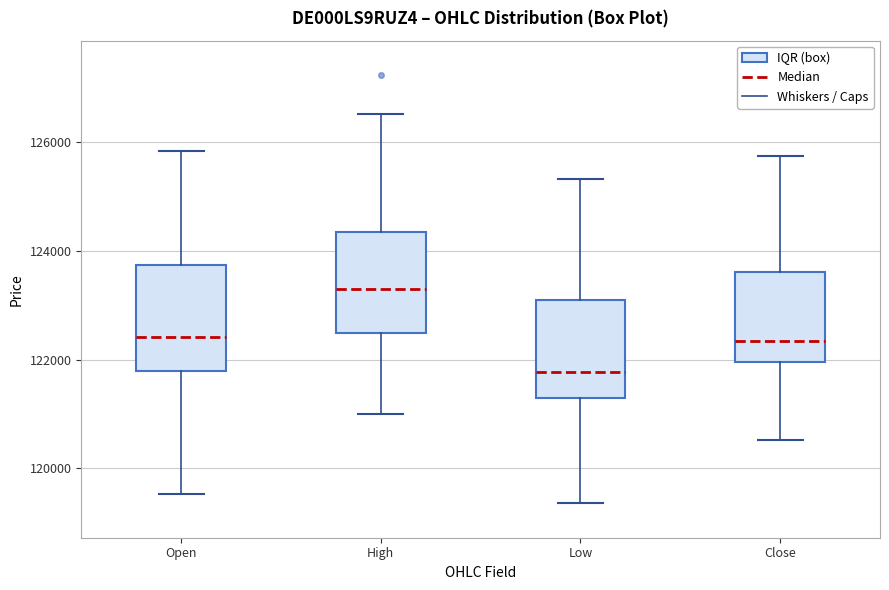

Where does the upper whisker of the box for Close end on the y-axis? The values are not printed on the chart, so give them approximately, as read against the axis.

125800